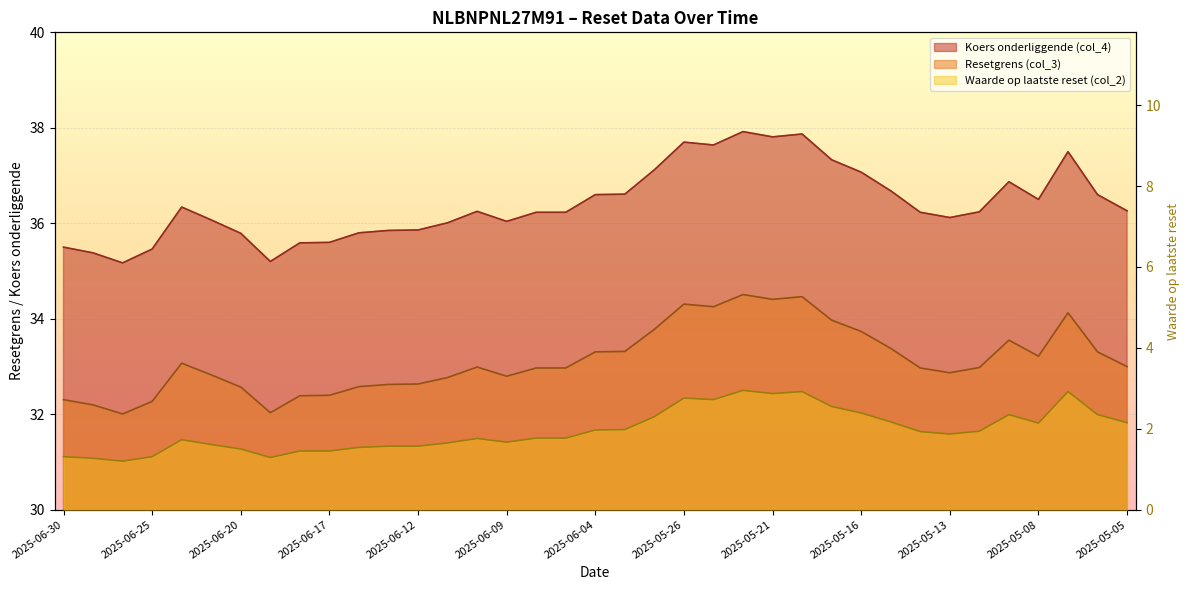

At which category is the sum across all series the highest?

2025-05-22